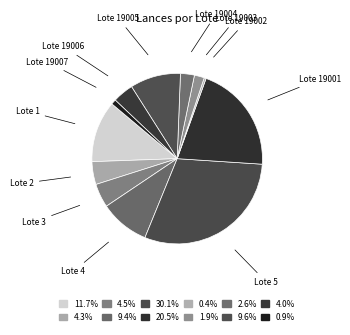

The Lote 19003 slice represents 2% of the pie. True or false?

True